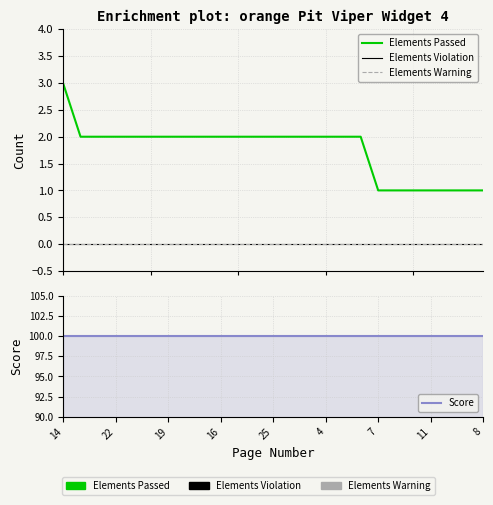

What is the greatest value displayed?

100